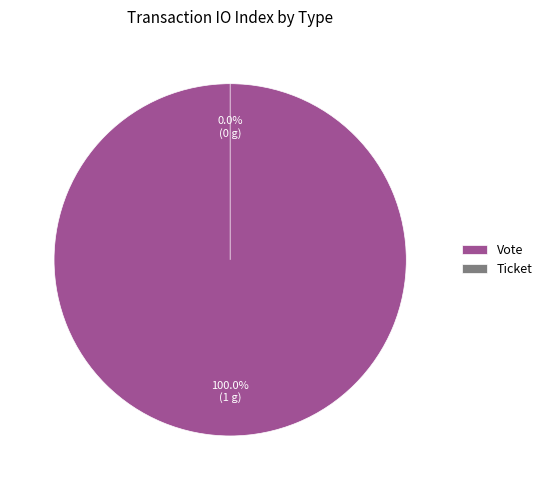

What is the change in value from Vote to Ticket?

-1